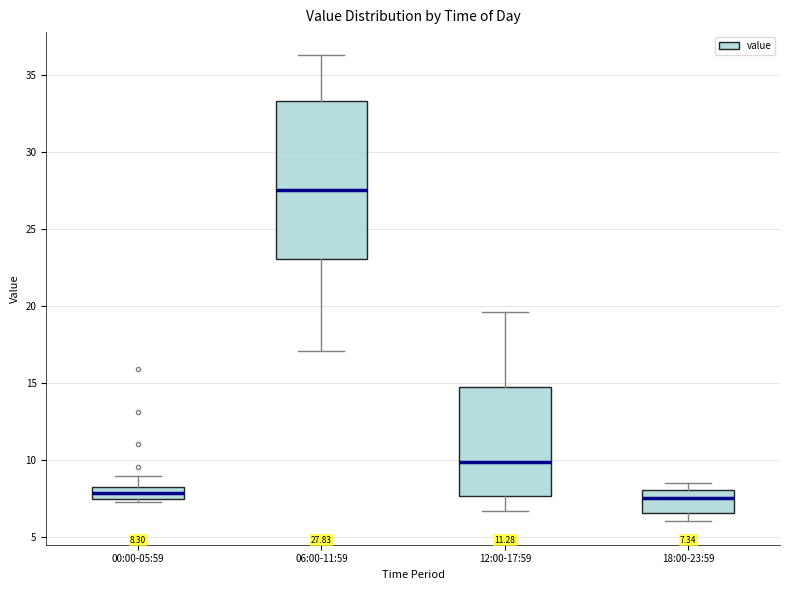

Which box is the tallest, from its lower edge to its upper edge?

06:00-11:59